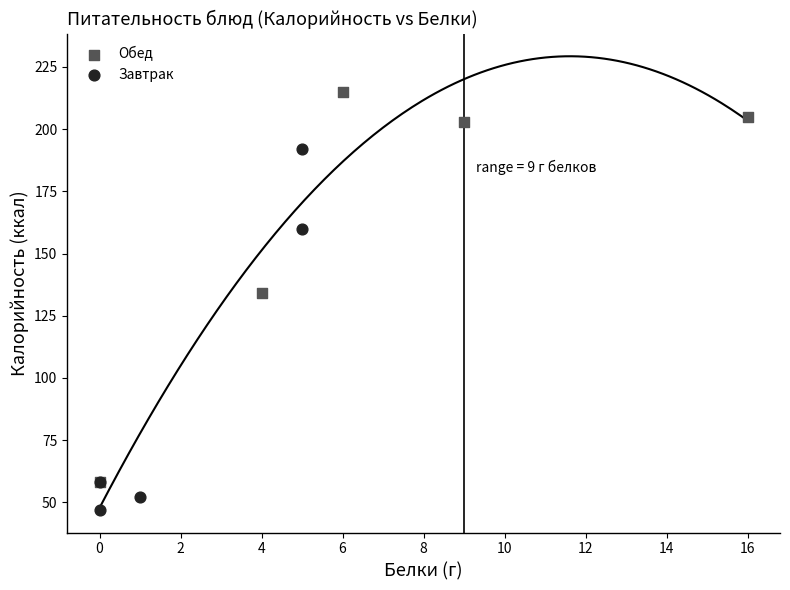

Which series reaches the minimum Y coordinate?

Завтрак